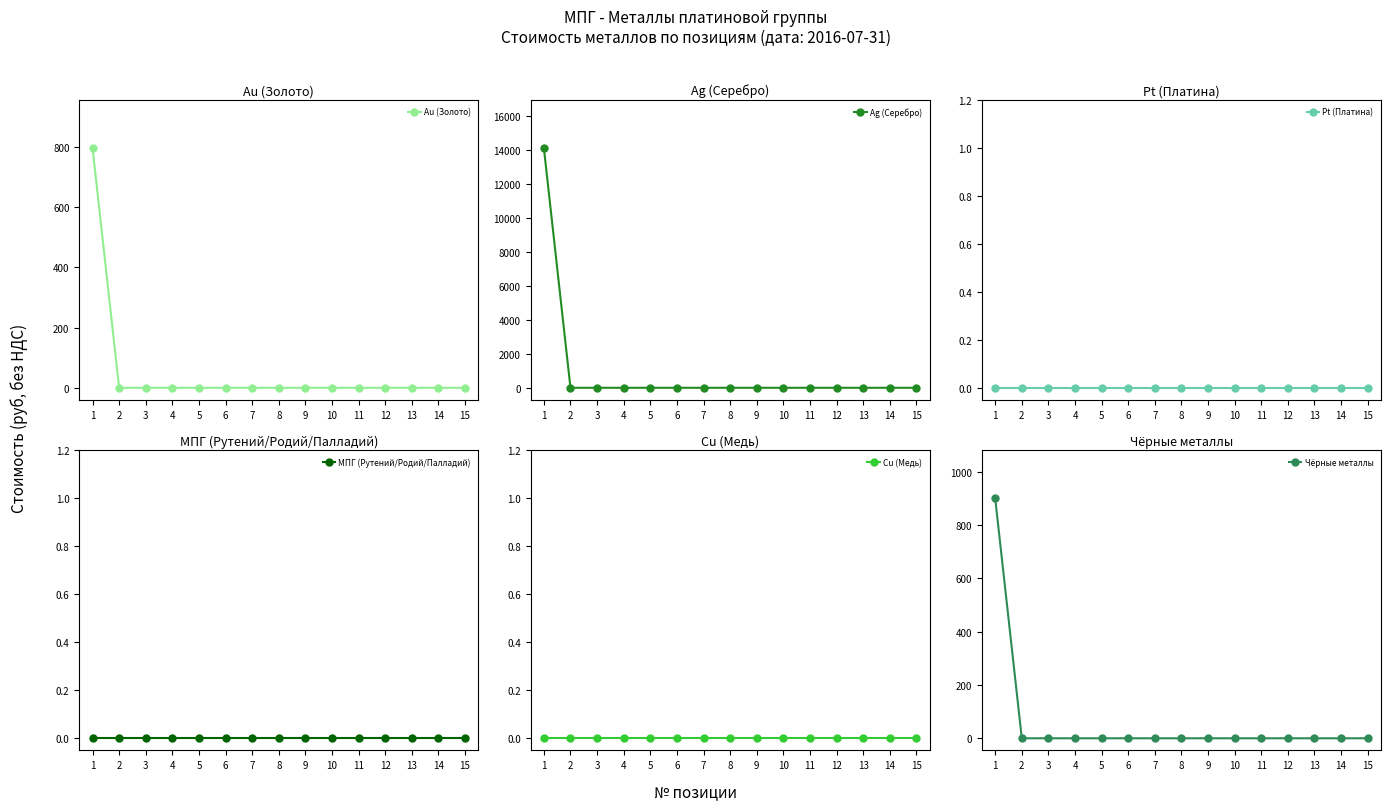

At how many categories does at least one series exceed 1197?

1